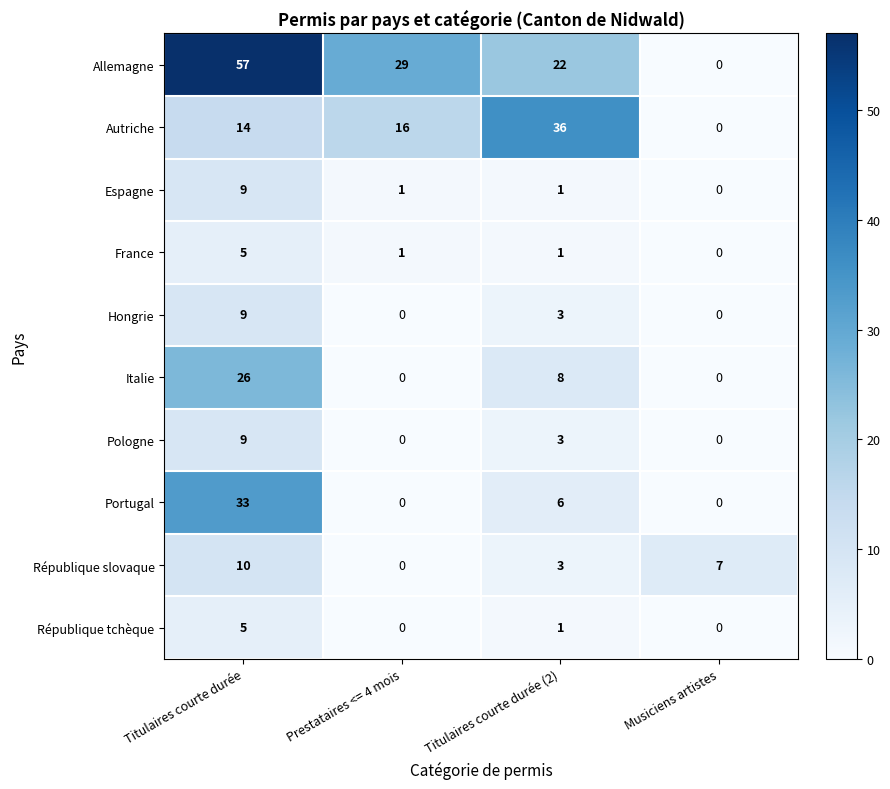

Is it true that France equals 2 at Titulaires courte durée (2)?

False